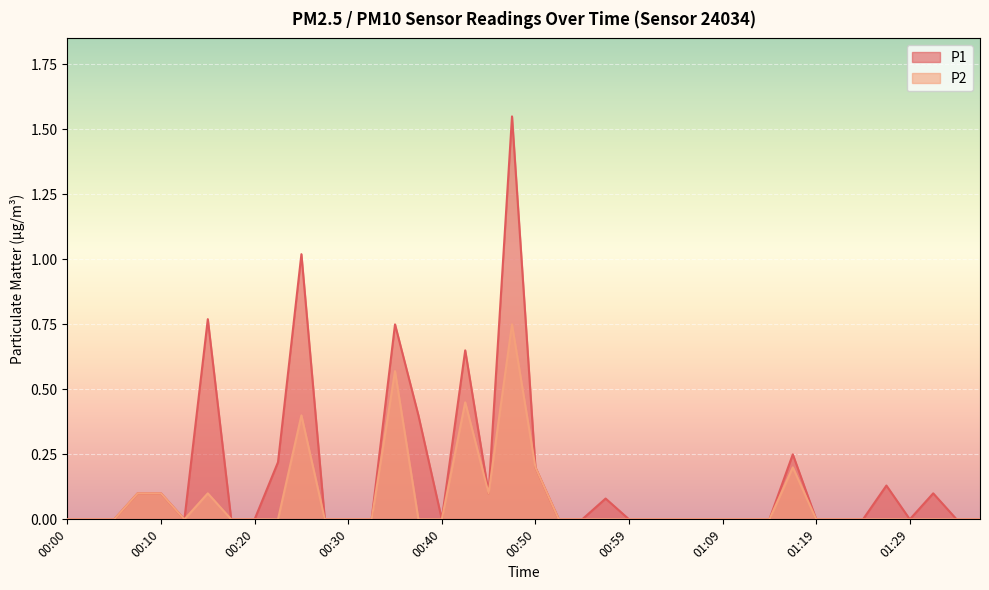

How many data points in P1 are above 0?

15